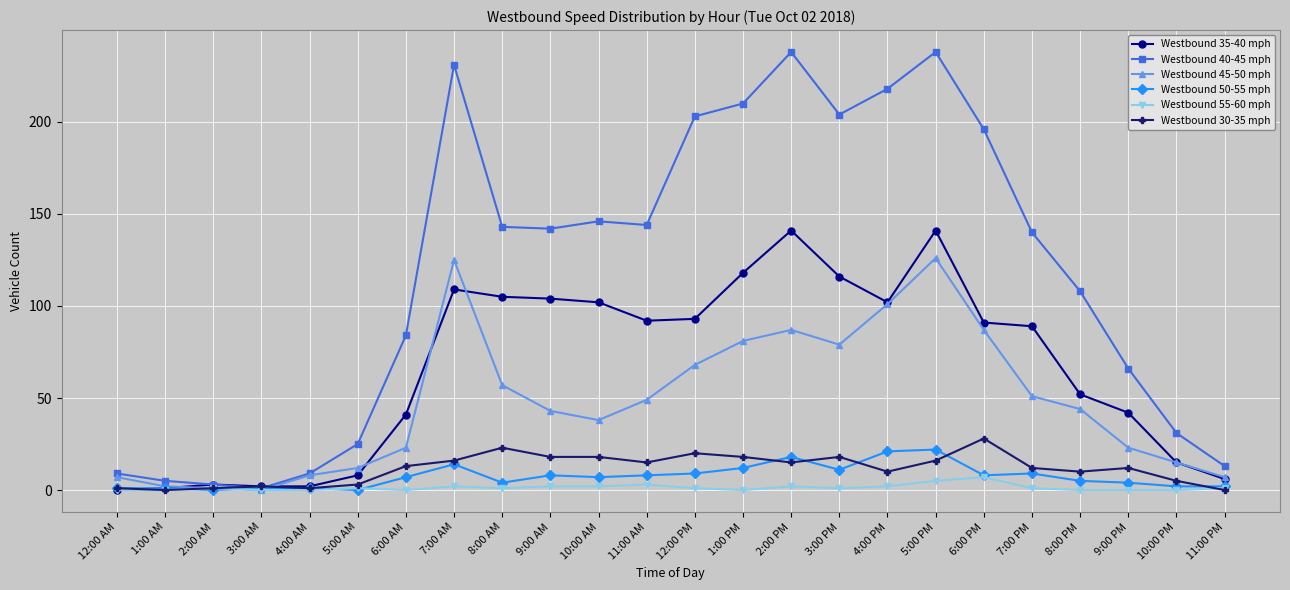

Is this an area chart (filled region under the line)?

No